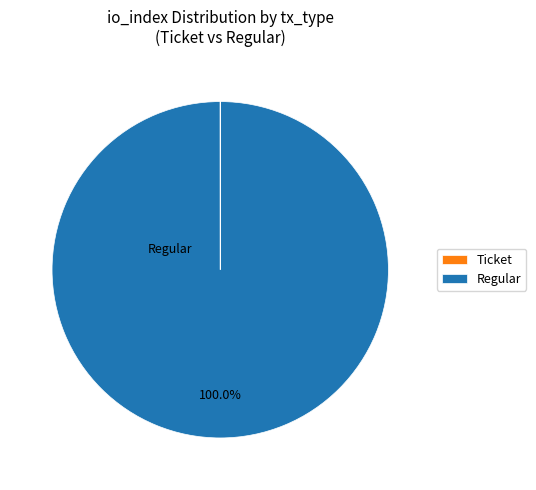

Which slice is the largest?

Regular